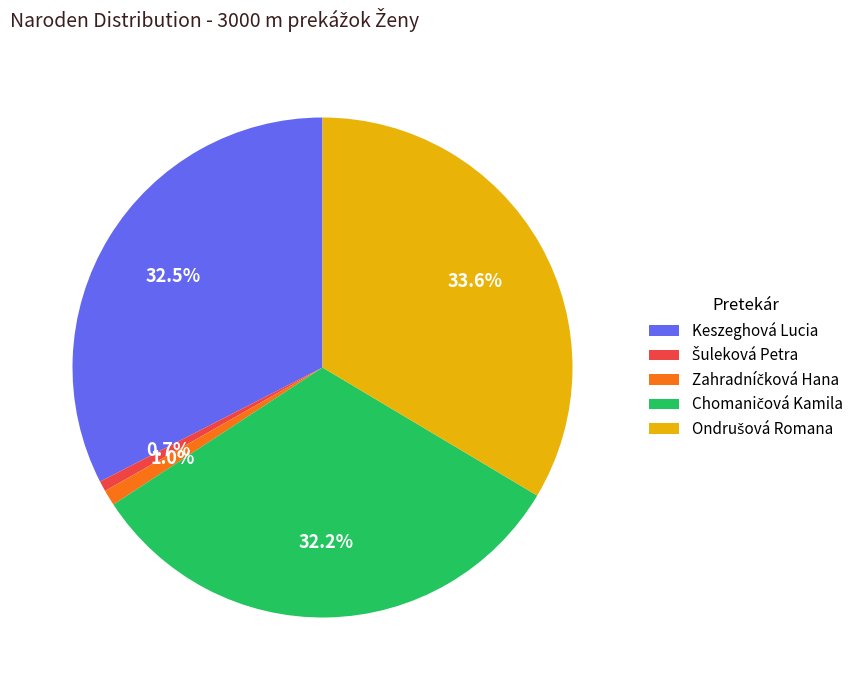

Does Keszeghová Lucia represent more than half of the total?

No